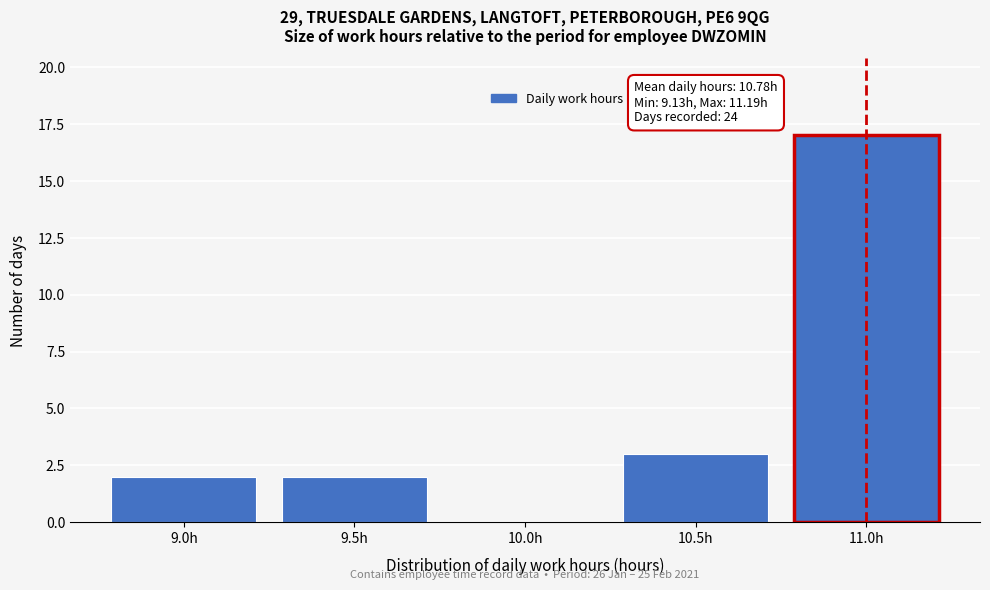

Reading right to left, what are all the values shown in this chart?

11.0h=17	10.5h=3	10.0h=0	9.5h=2	9.0h=2